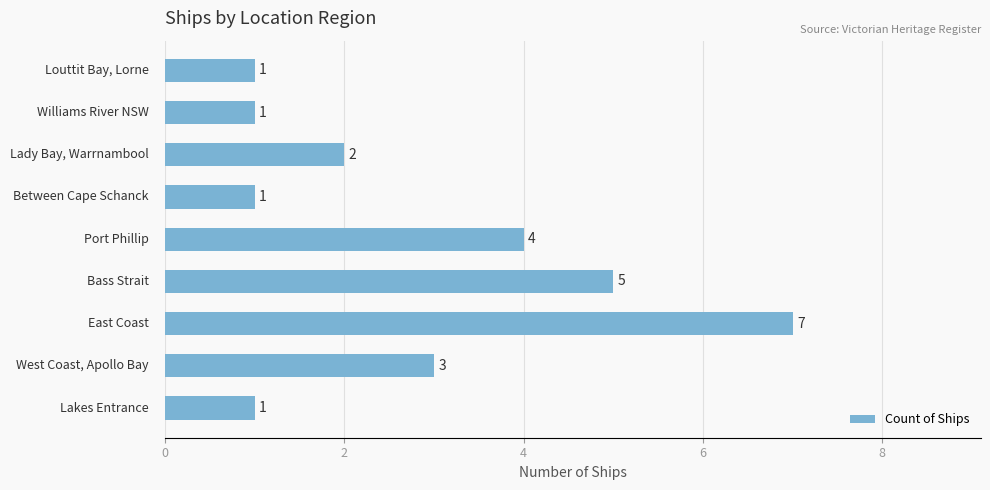

How many values are between 1 and 4?

7